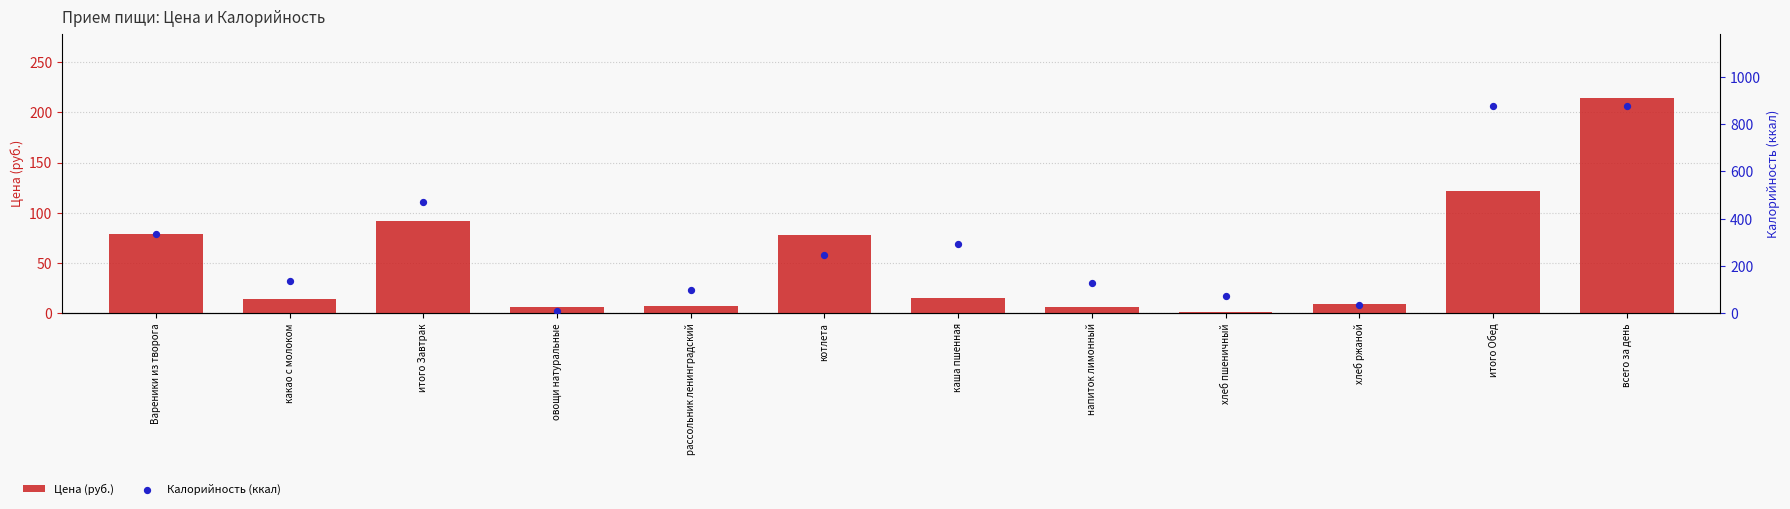

Which series reaches the minimum Y coordinate?

Цена (руб.)